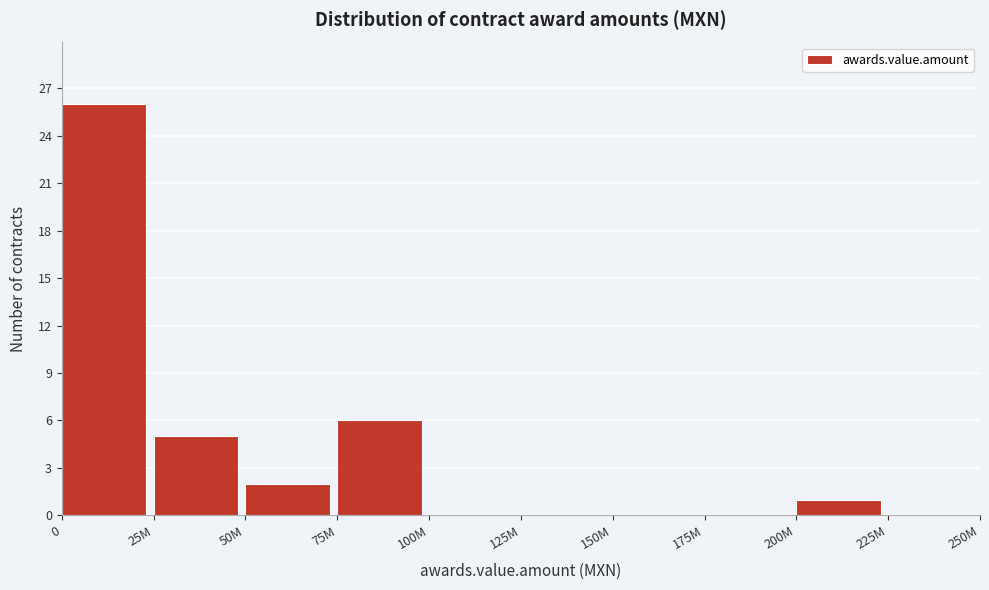

Reading right to left, what are all the values shown in this chart?

225M=0	200M=1	175M=0	150M=0	125M=0	100M=0	75M=6	50M=2	25M=5	0=26